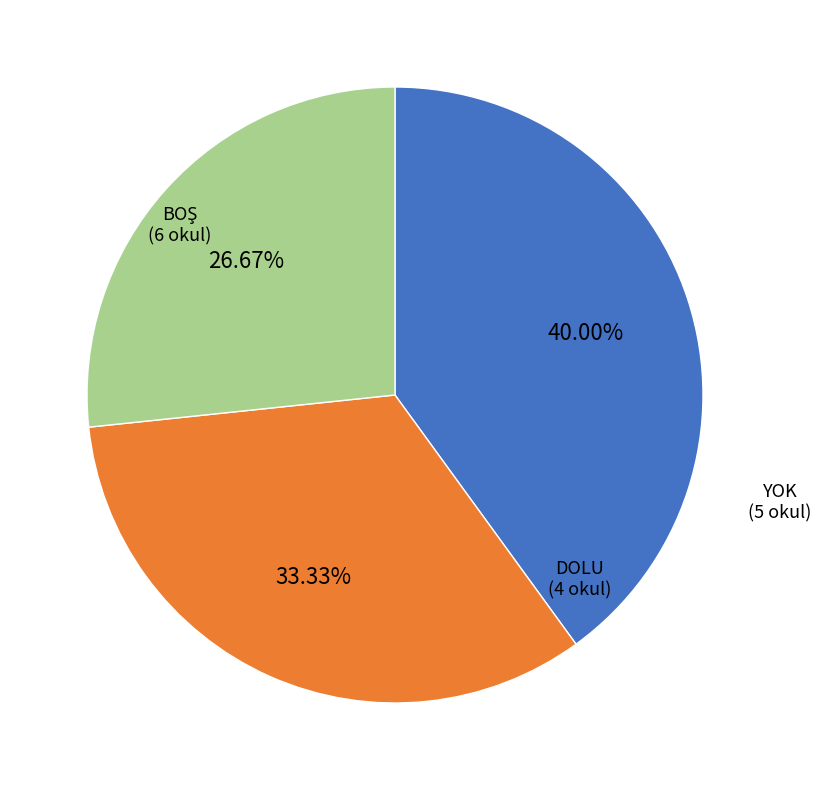

Is there a majority slice in this chart?

No